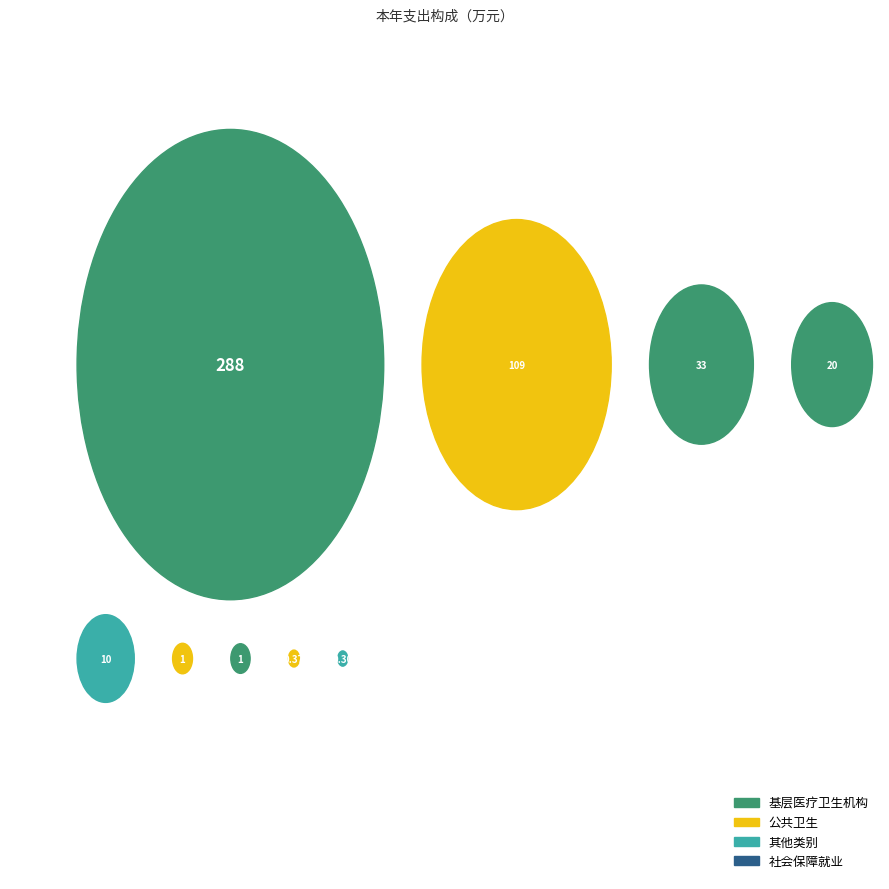

What is the total percentage of 社会保障和就业支出 and 一般公共服务支出?

7.7%